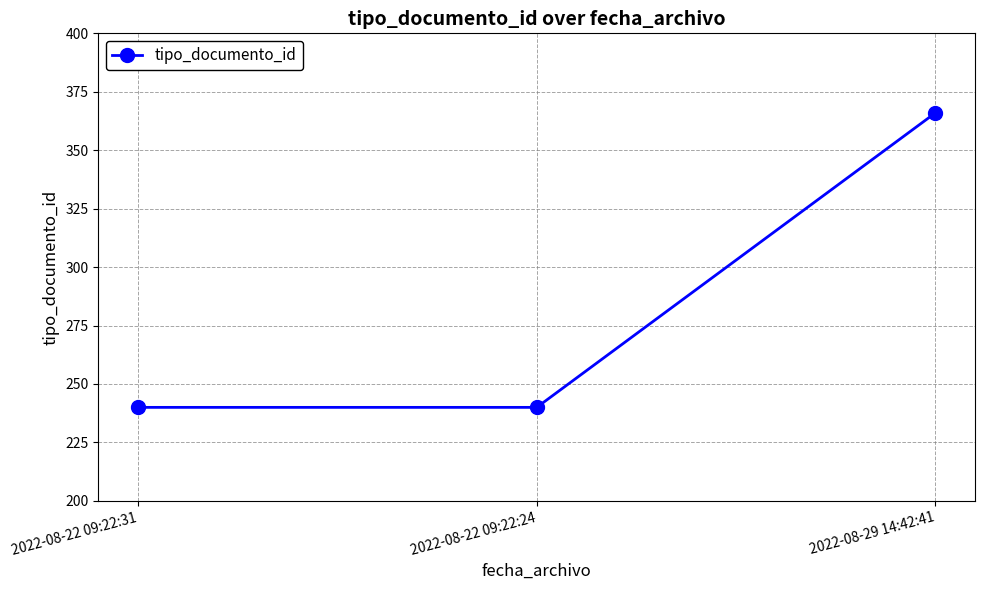

What is the maximum value shown in the chart?

366